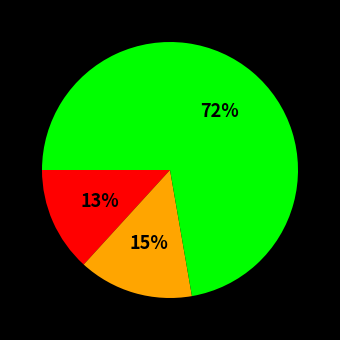

Is there a majority slice in this chart?

Yes